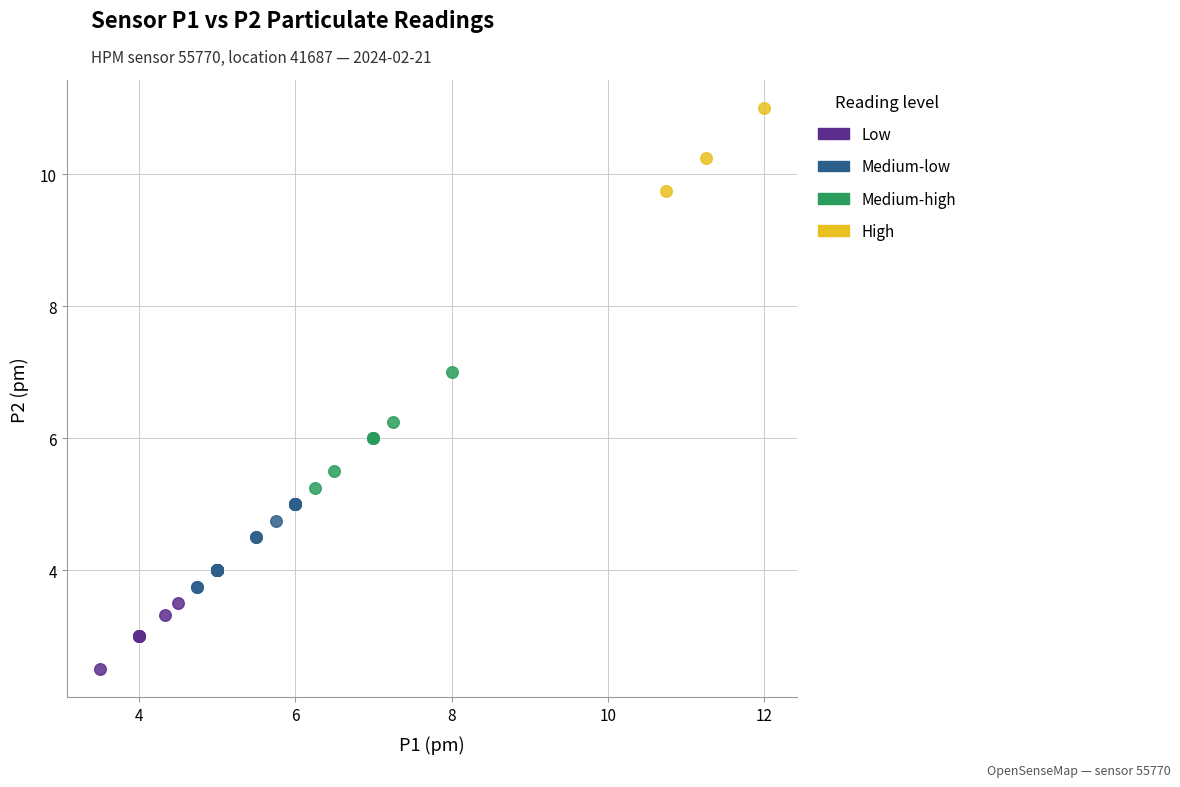

Which series has the widest spread of Y values?

Medium-high